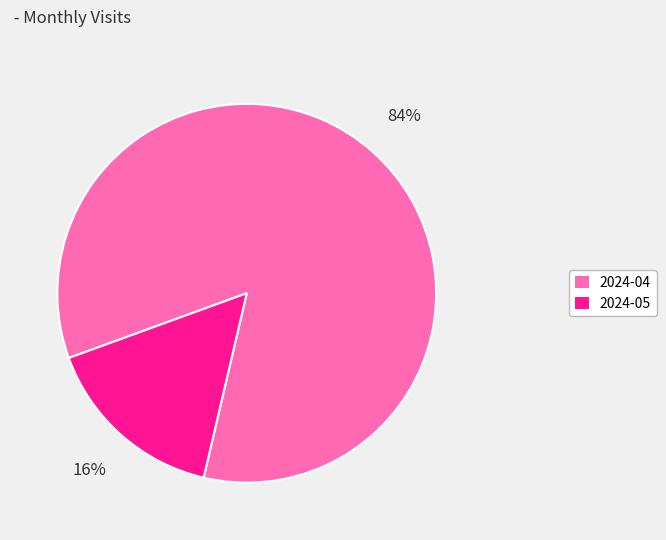

Is the sum of 2024-05 and 2024-04 greater than half?

Yes